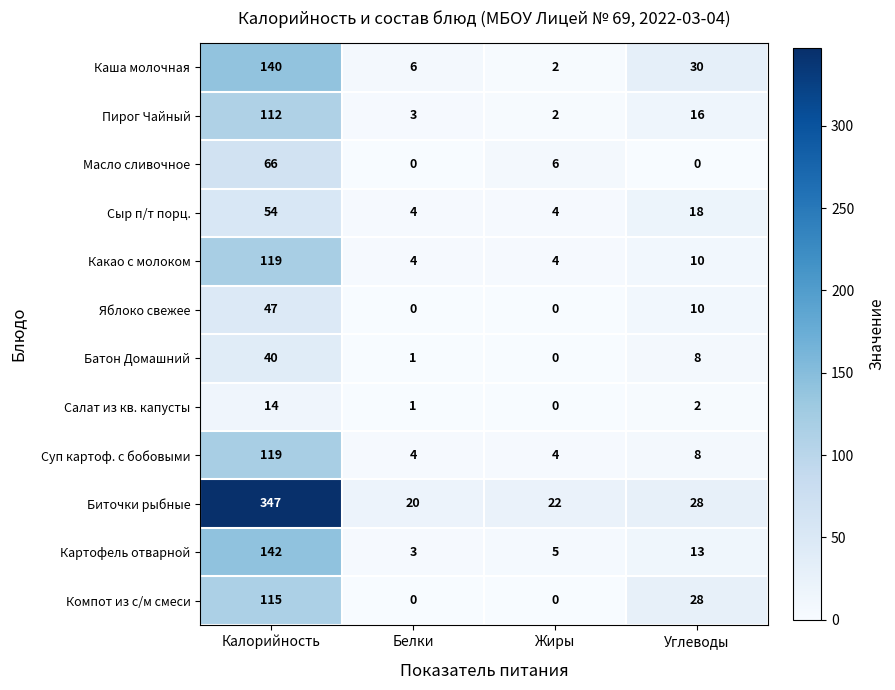

List the labels in order of Батон Домашний value, smallest first.

Жиры, Белки, Углеводы, Калорийность